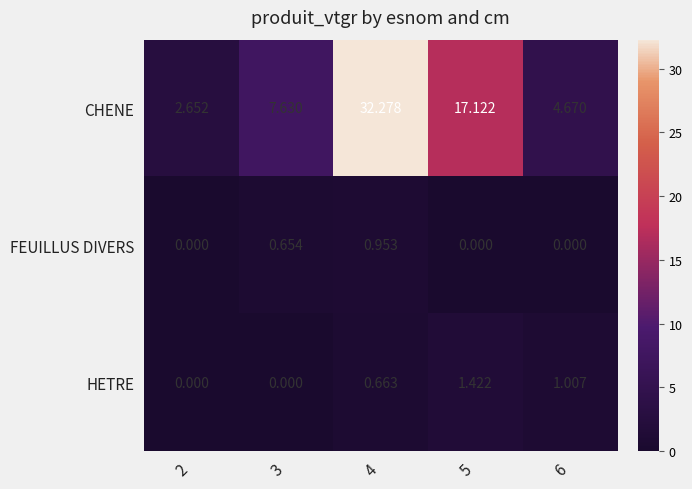

Which series has the largest total across all categories?

CHENE